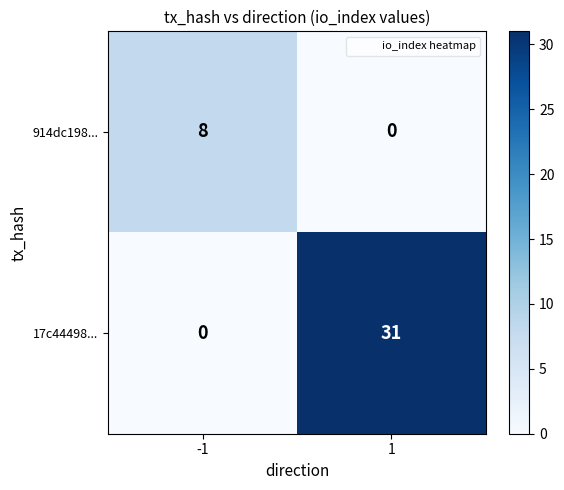

Reading left to right, what are all the values shown in this chart?

914dc198...: -1=8	1=0
17c44498...: -1=0	1=31